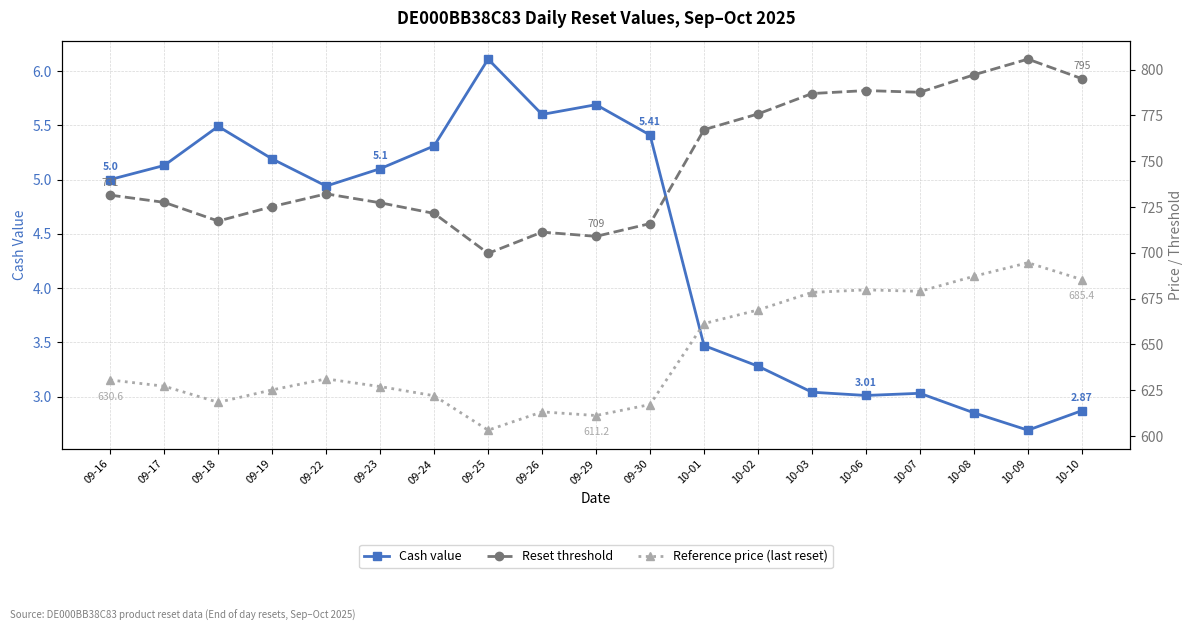

At which category does the chart reach its minimum across all series?

10-09